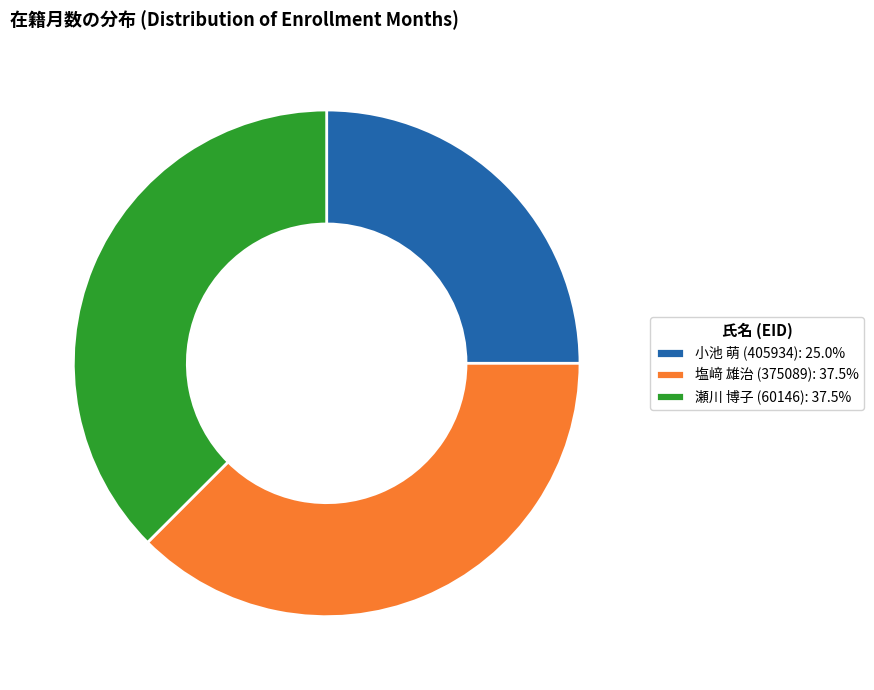

Combined, do 塩﨑 雄治 (375089) and 瀬川 博子 (60146) account for over 50%?

Yes